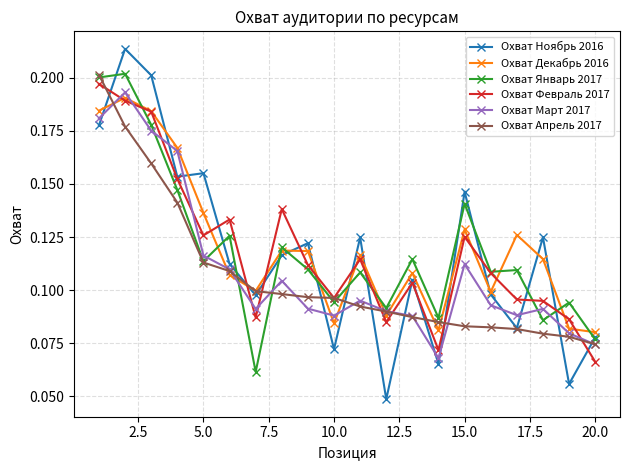

Which series has the widest spread of values?

Охват Ноябрь 2016